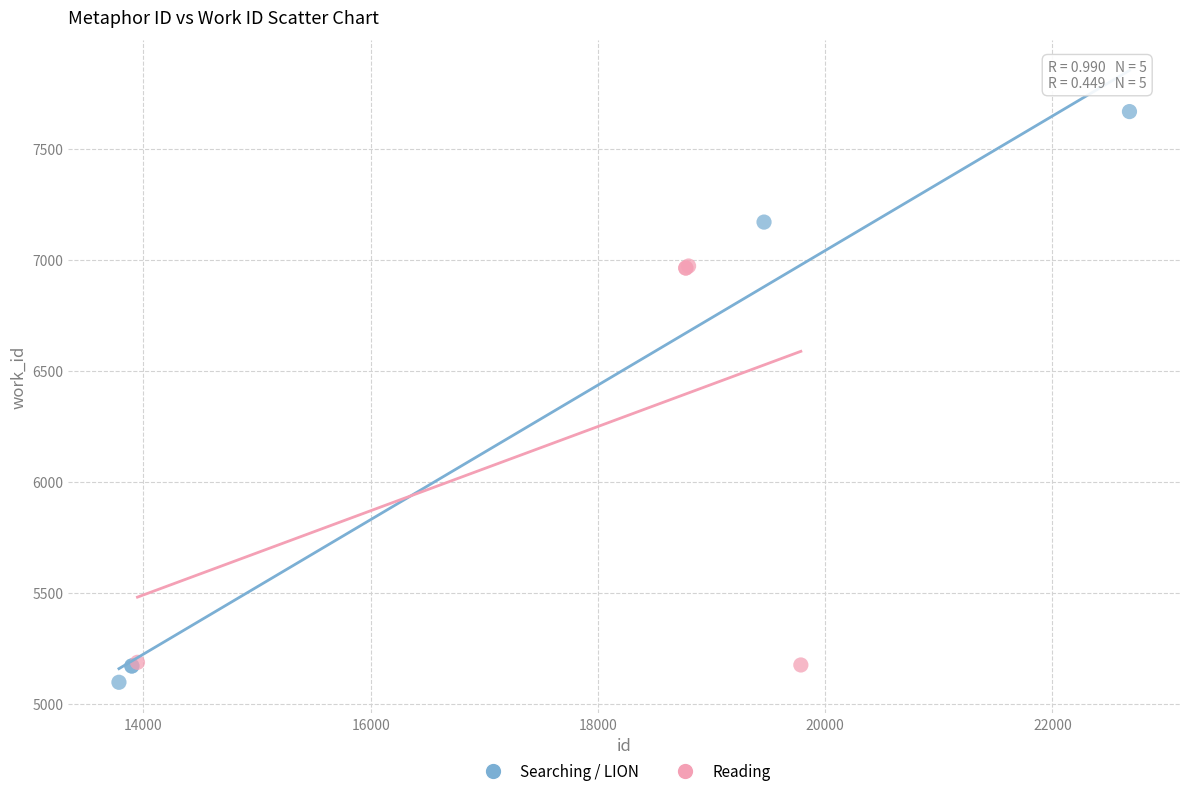

Which series has the widest spread of Y values?

Searching / LION